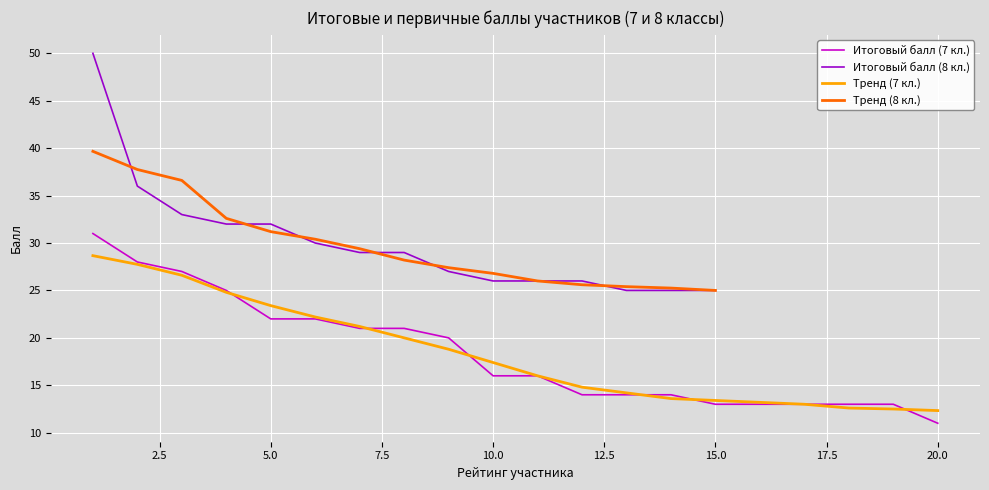

What is the maximum value for Итоговый балл (7 кл.)?

31.0